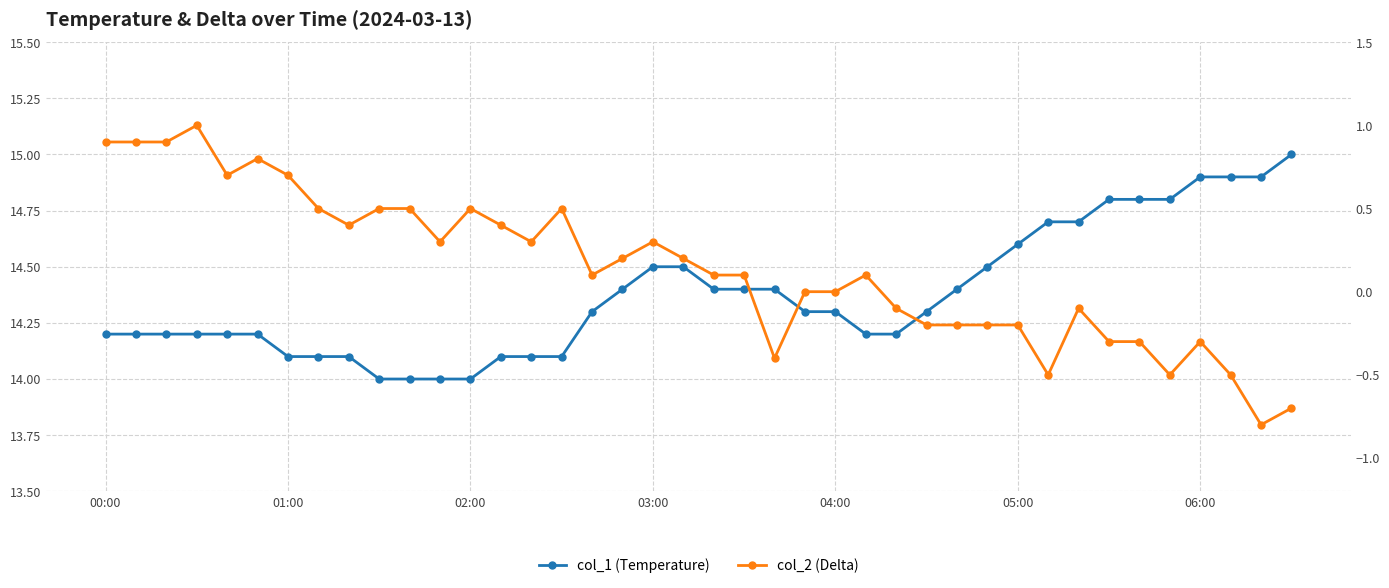

What is the spread (max minus min) of values at 19?

14.3